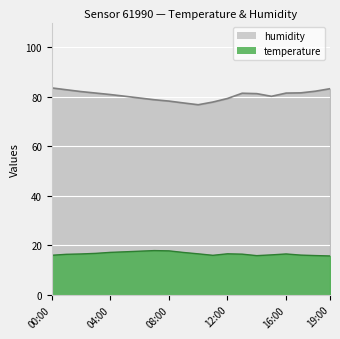

At which category is the sum across all series the highest?

00:00